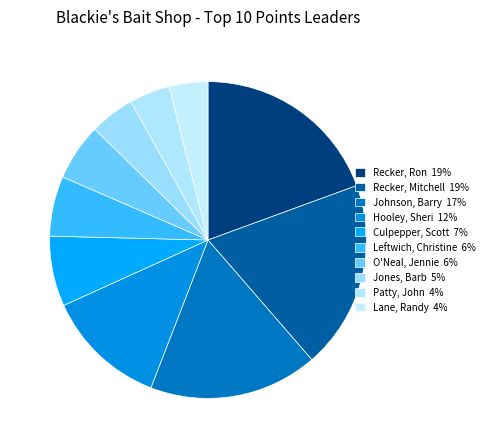

What is the ratio of the value at Patty, John to the value at Recker, Mitchell?

0.2